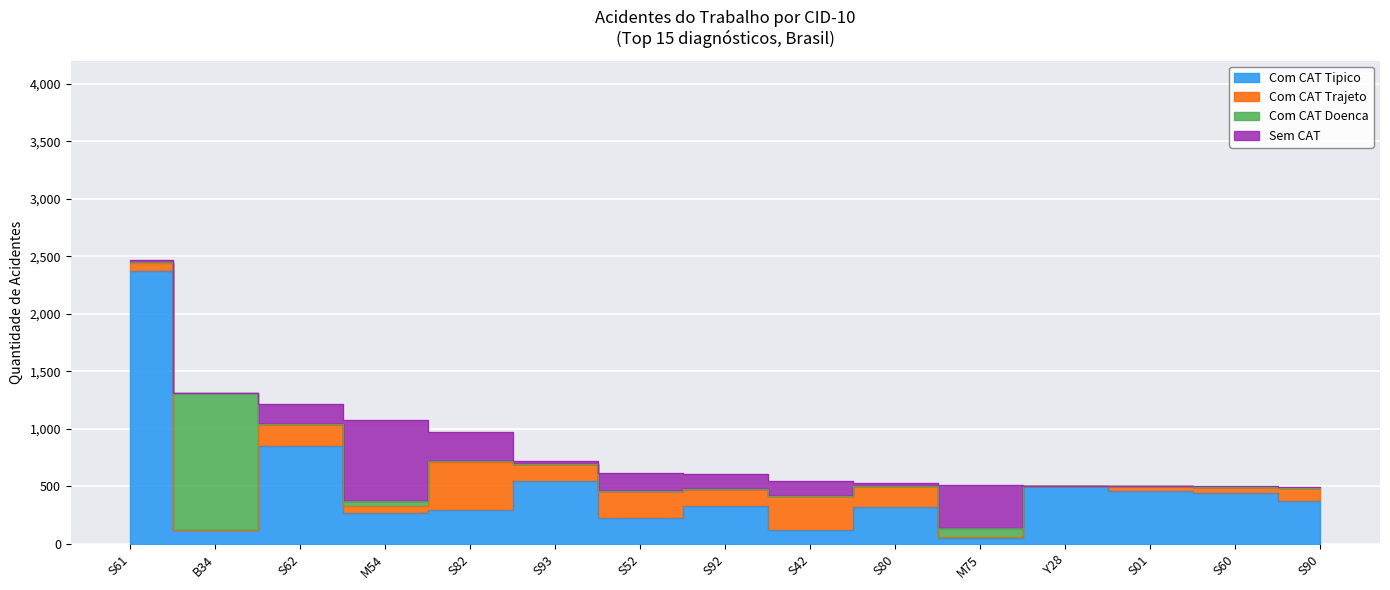

What is the greatest value displayed?

2369